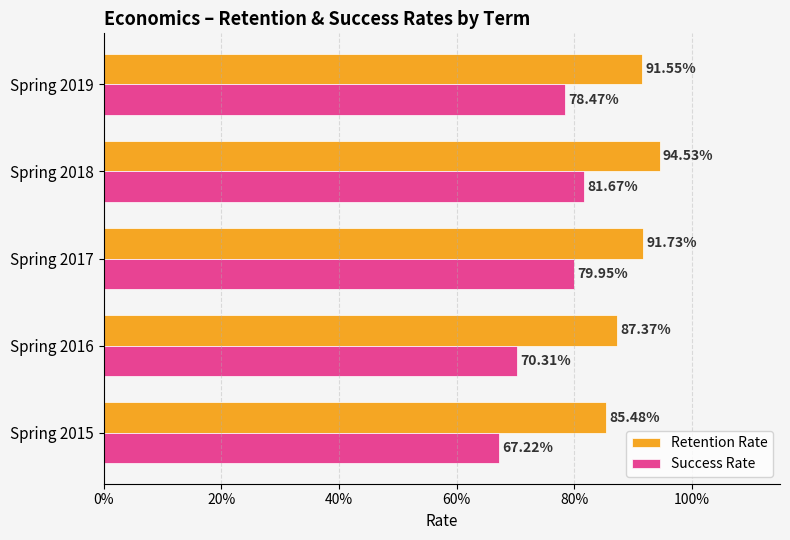

What are all the series names shown in the legend?

Retention Rate, Success Rate